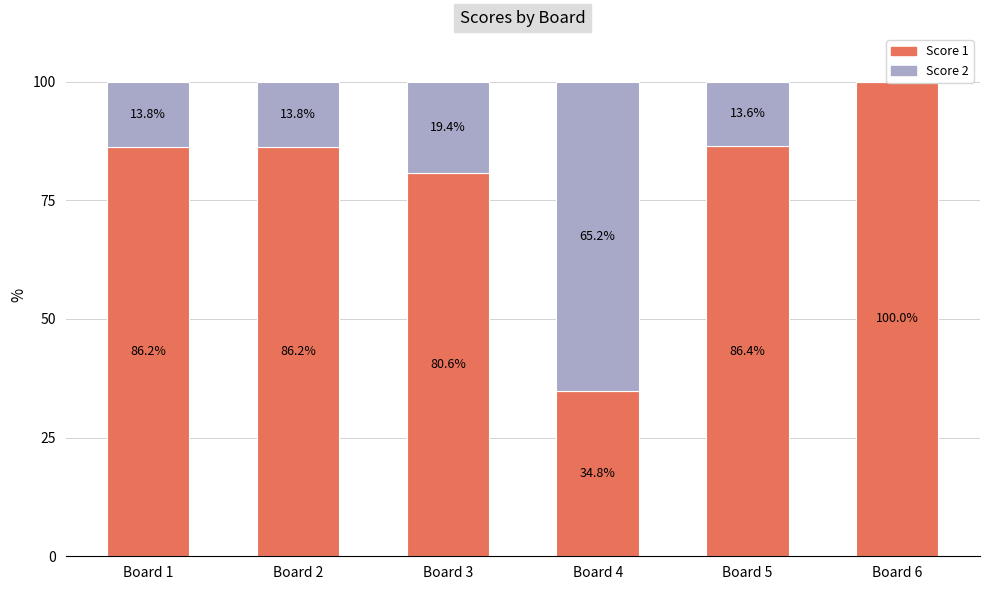

At which label is Score 2 closest to 32?

Board 3